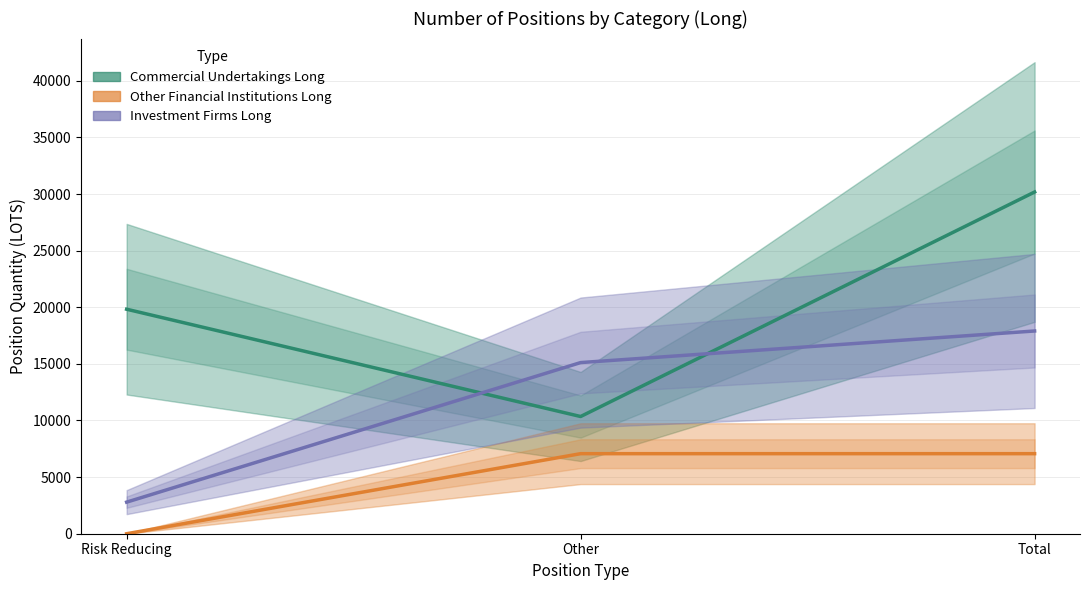

The value of Other Financial Institutions Long at Total is 7068.9. True or false?

True